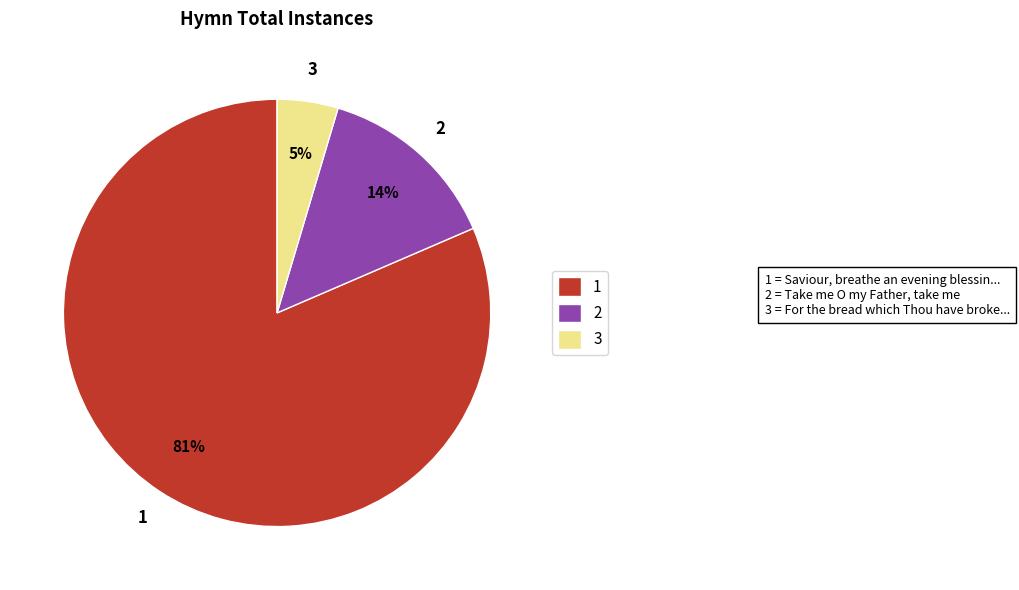

What is the largest slice in the pie chart?

1